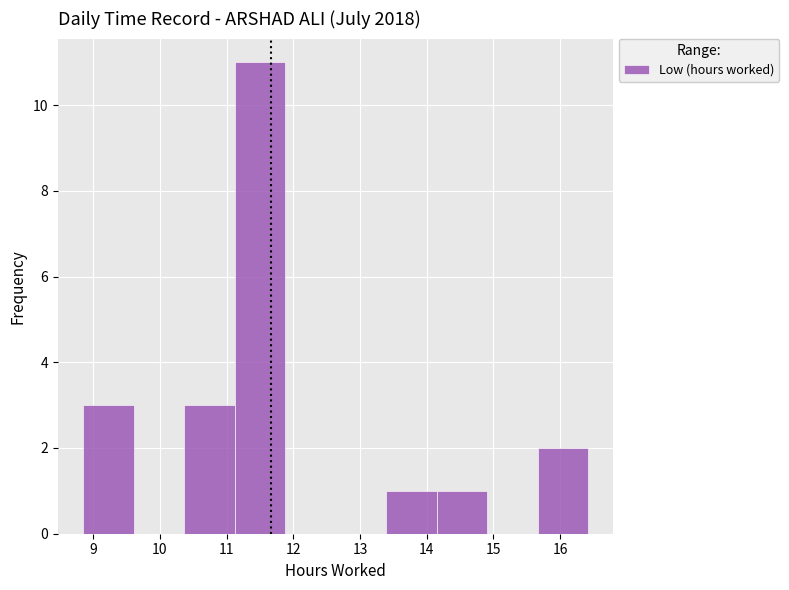

Over which range of the x-axis is the bar tallest?

11.1 to 11.9